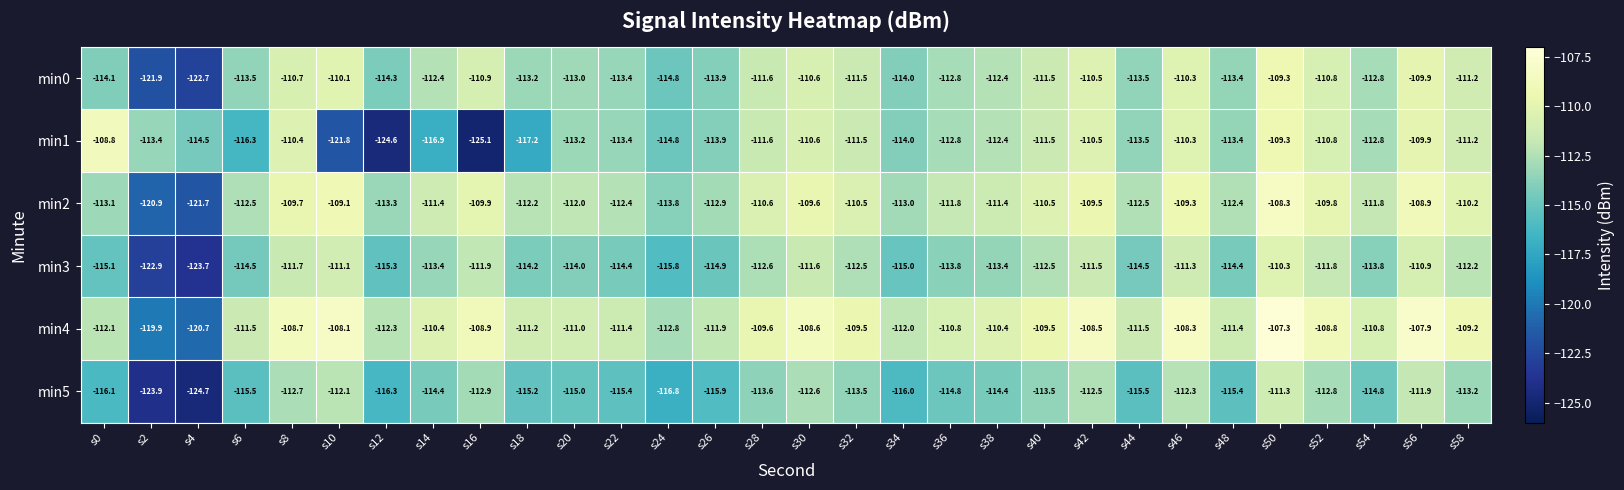

List the series in order of their peak value, highest first.

min4, min2, min1, min0, min3, min5